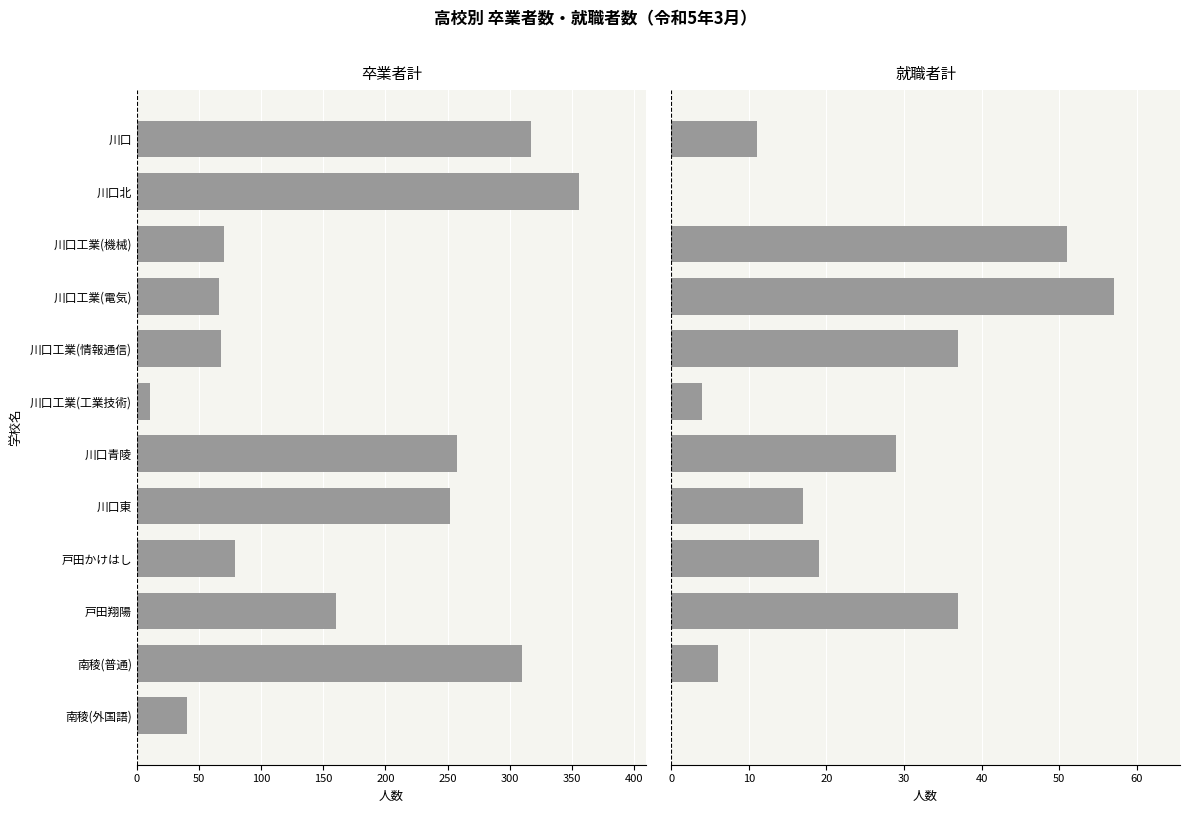

How many bars are there in each group?

2